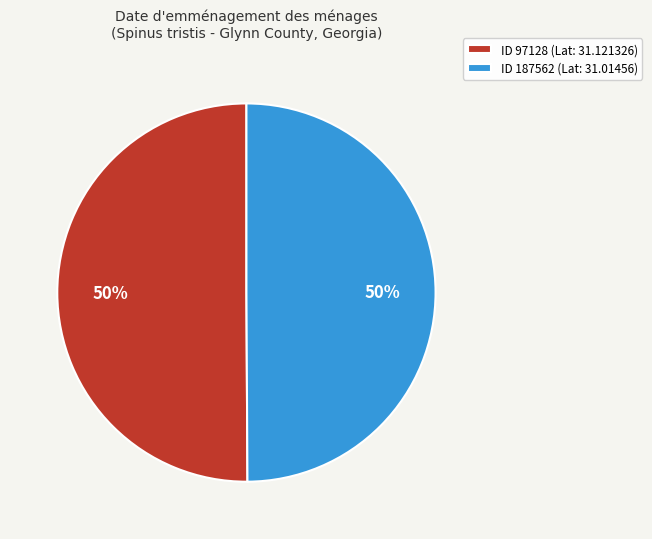

Is it true that ID 187562 (Lat: 31.01456) is 50% of the pie?

True